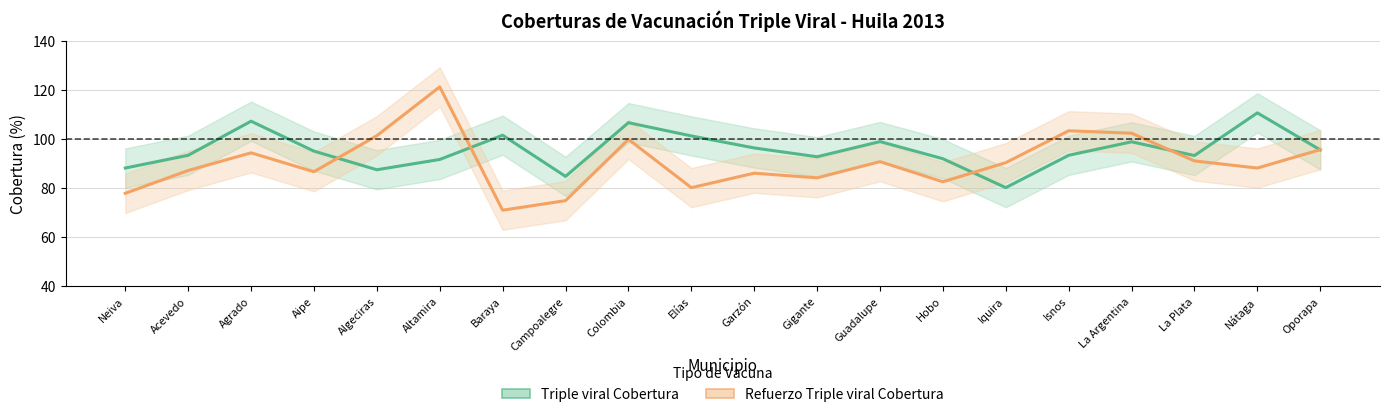

What is the minimum value shown in the chart?

71.1